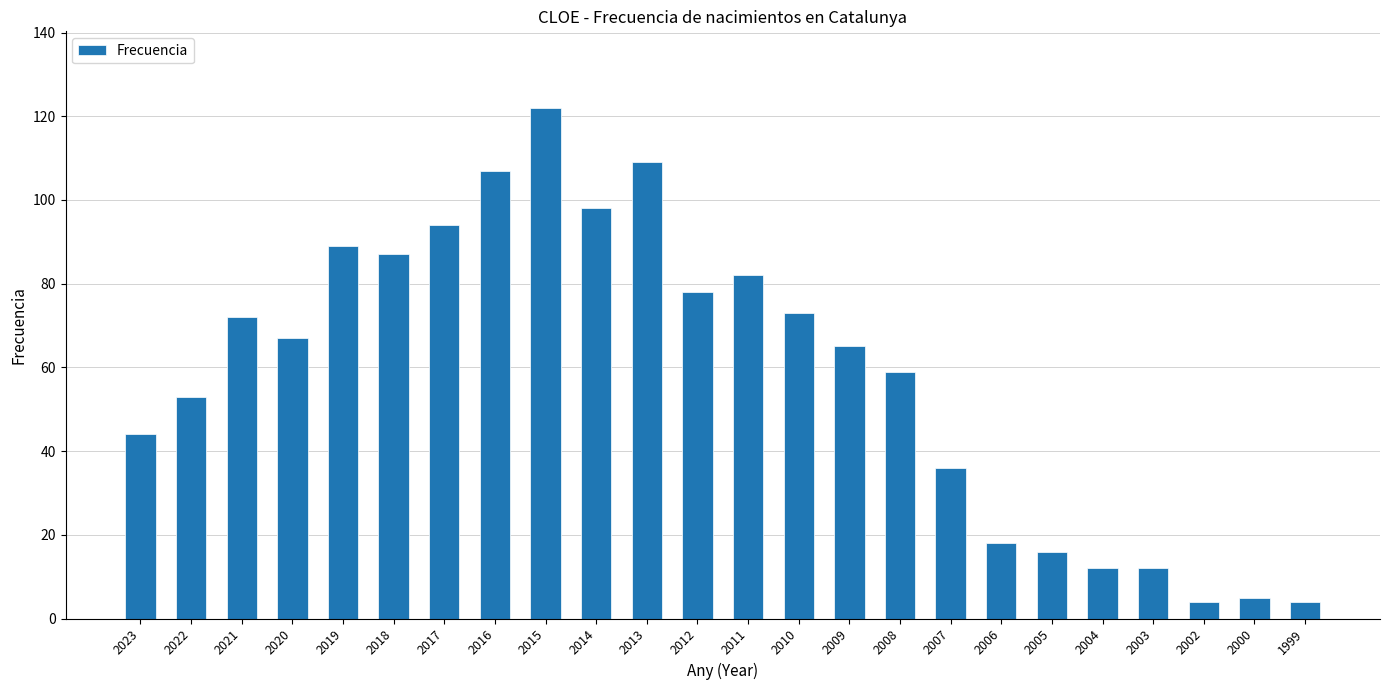

What is the difference between the second highest and minimum values?

105